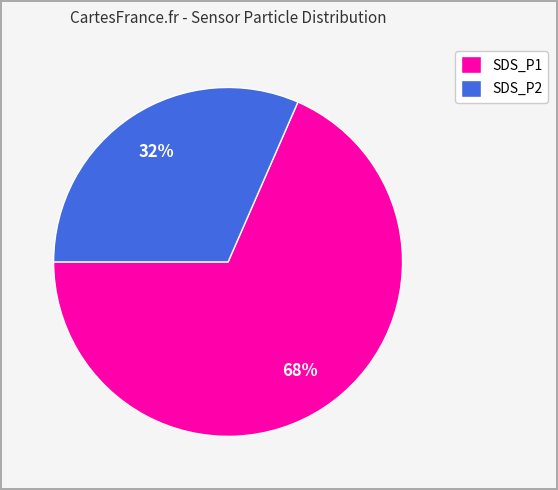

What is the smallest slice in the pie chart?

SDS_P2